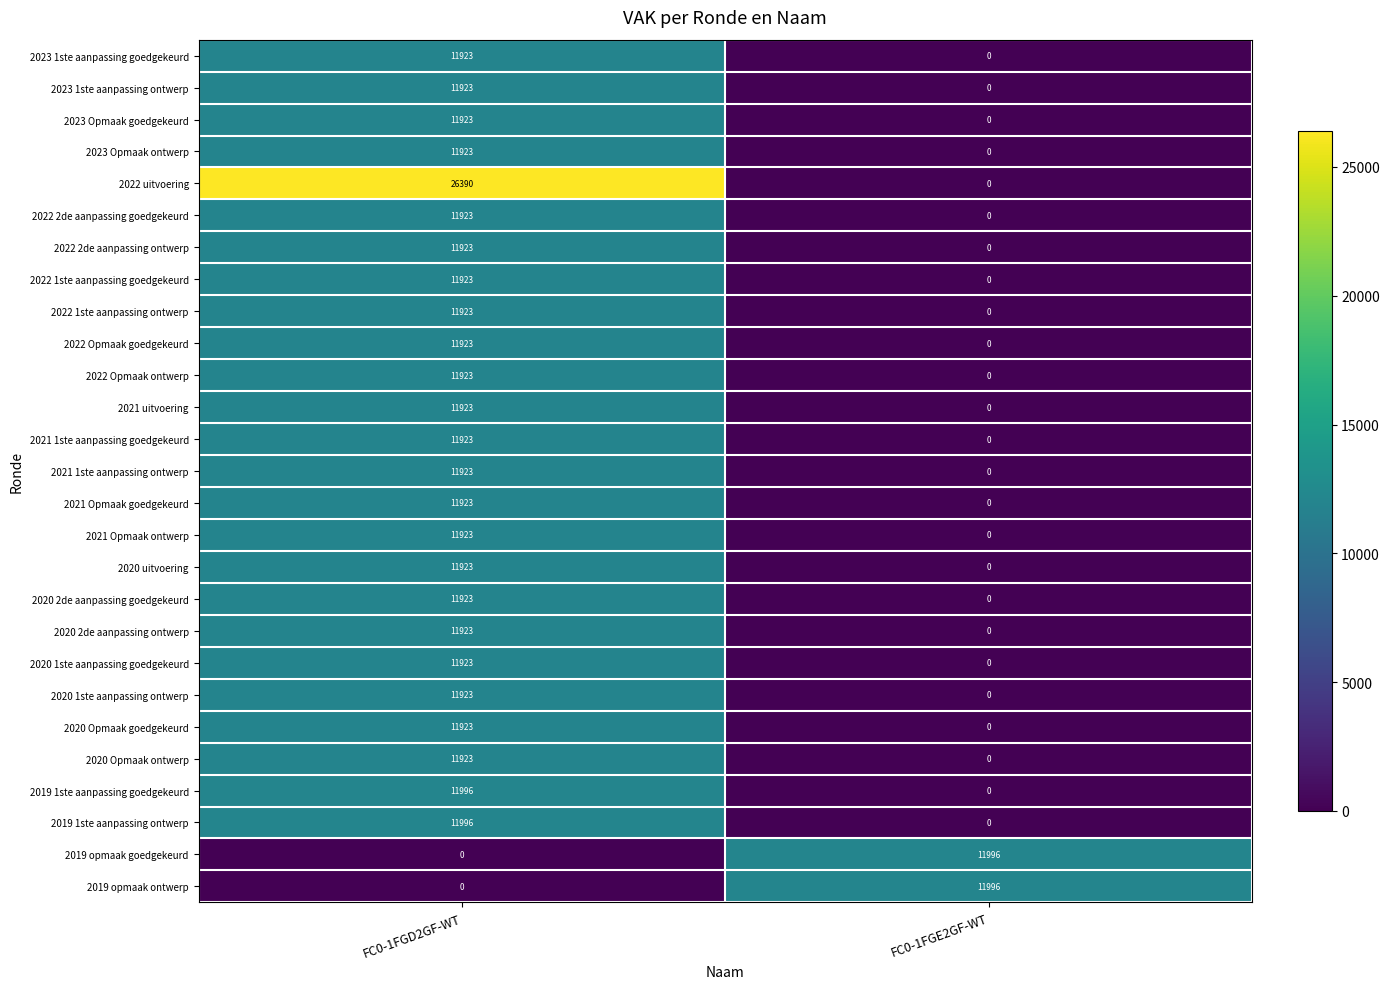

Rank the categories by 2022 Opmaak ontwerp value from highest to lowest.

FC0-1FGD2GF-WT, FC0-1FGE2GF-WT